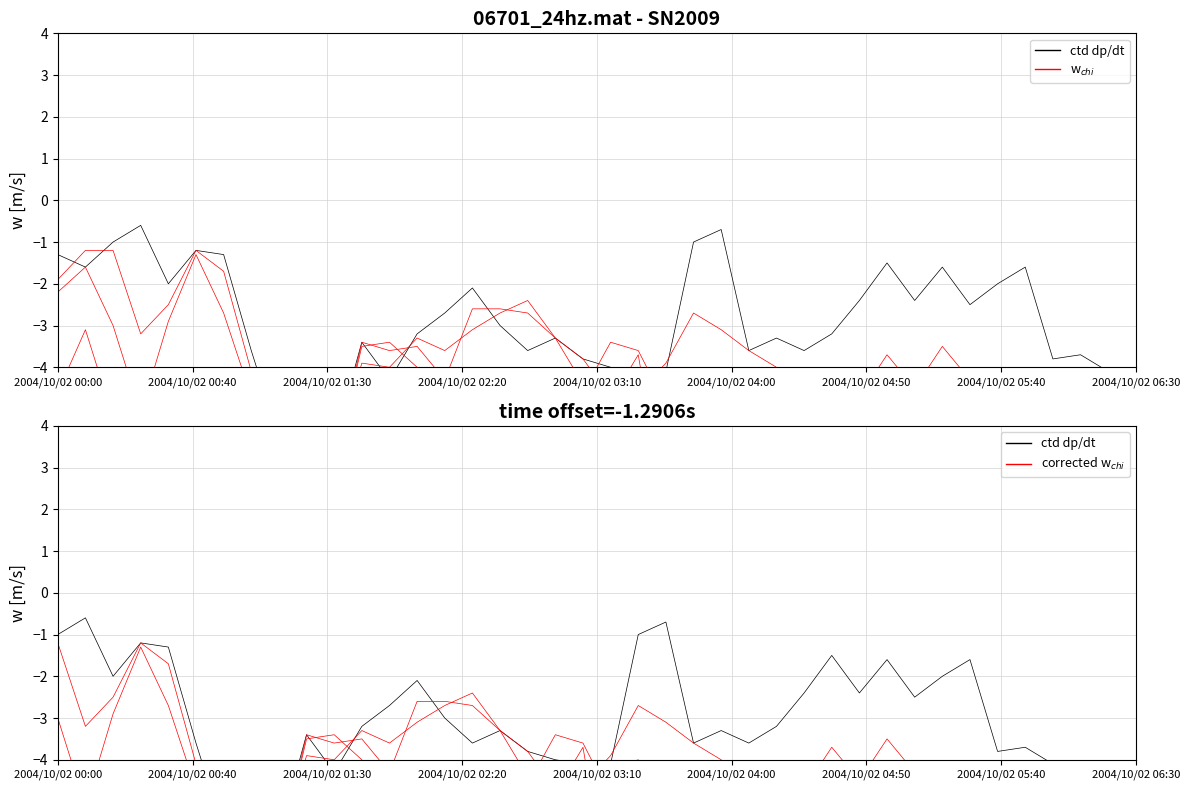

At how many categories does at least one series exceed -6?

39